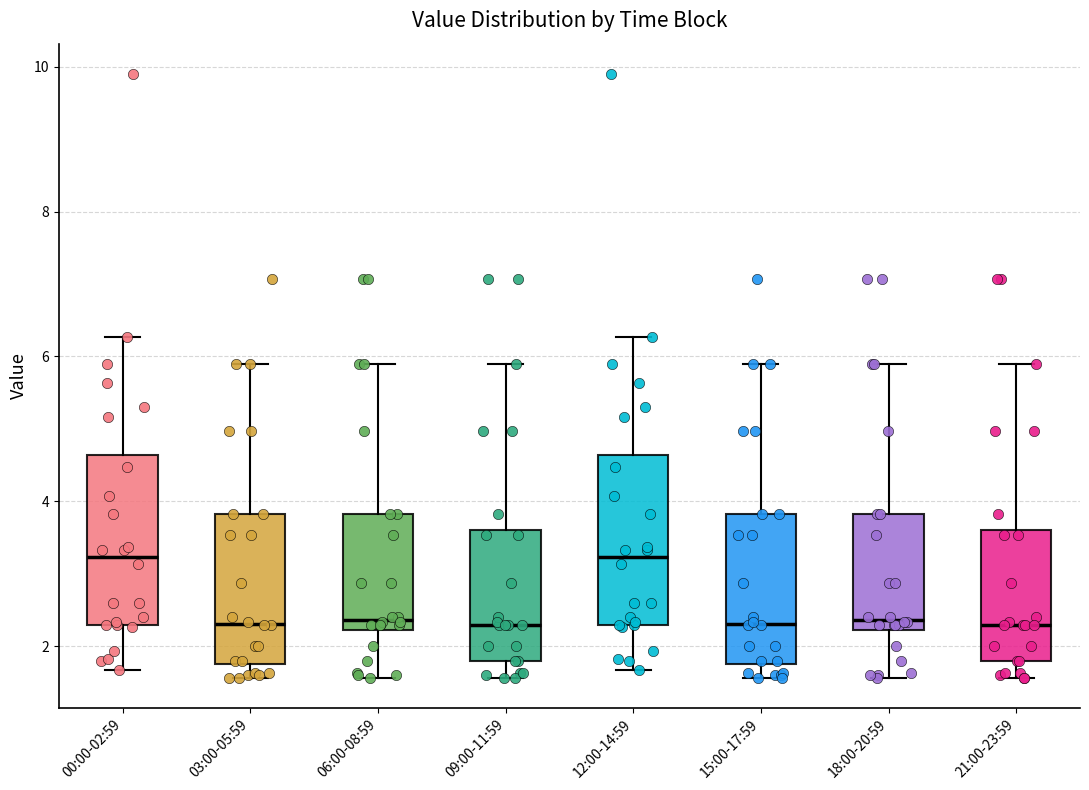

Reading left to right, transcribe this box plot: for each box, give where its median line is, the range the box spans, and where its two whiskers end, as read against the y-axis. The values are not printed on the chart, so give them approximately, as read against the axis.

00:00-02:59: median 3.2, box 2.4 to 4.6, whiskers 1.6 to 6.2
03:00-05:59: median 2.4, box 1.8 to 3.8, whiskers 1.6 to 6.0
06:00-08:59: median 2.4, box 2.2 to 3.8, whiskers 1.6 to 6.0
09:00-11:59: median 2.4, box 1.8 to 3.6, whiskers 1.6 to 6.0
12:00-14:59: median 3.2, box 2.4 to 4.6, whiskers 1.6 to 6.2
15:00-17:59: median 2.4, box 1.8 to 3.8, whiskers 1.6 to 6.0
18:00-20:59: median 2.4, box 2.2 to 3.8, whiskers 1.6 to 6.0
21:00-23:59: median 2.4, box 1.8 to 3.6, whiskers 1.6 to 6.0